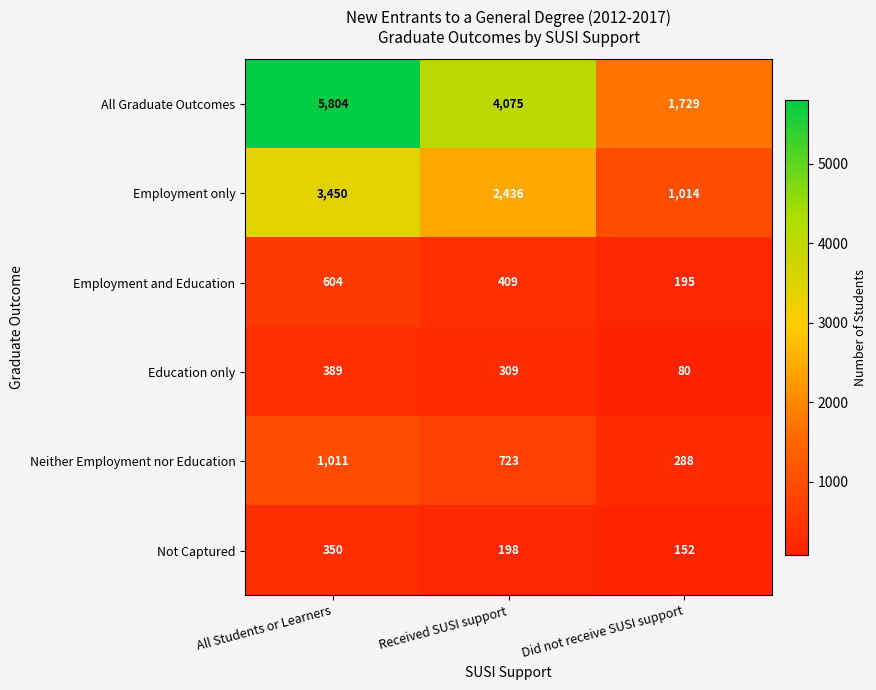

Count the number of data series in this chart.

6